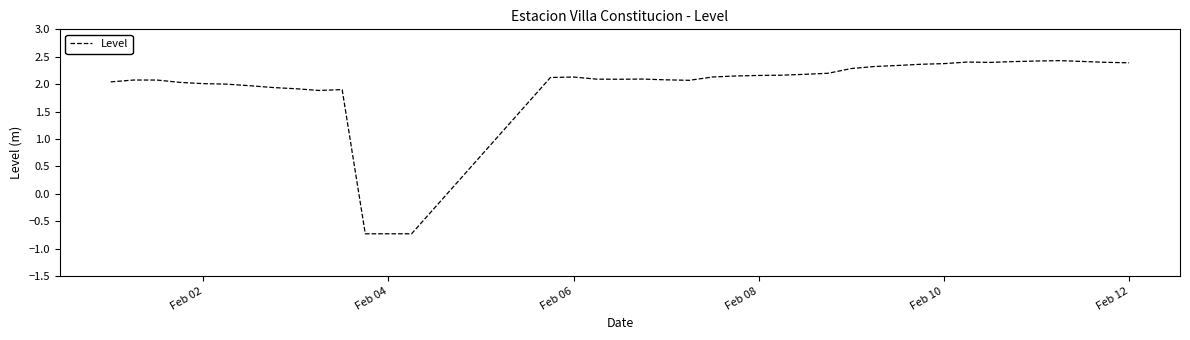

What is the greatest value displayed?

2.4